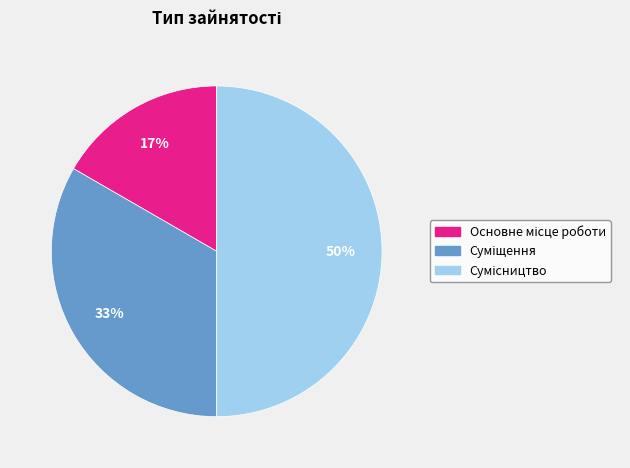

To the nearest percent, what is the average slice percentage?

33%